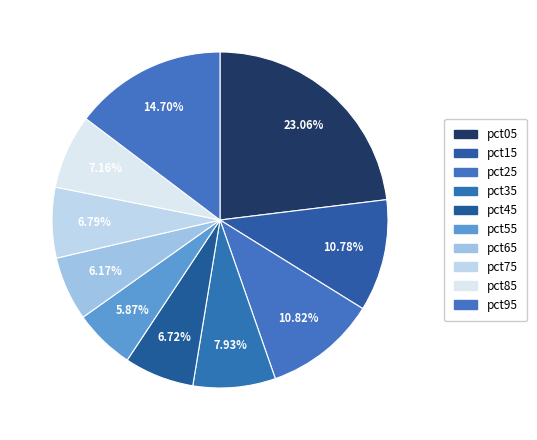

How many slices are in this pie chart?

10